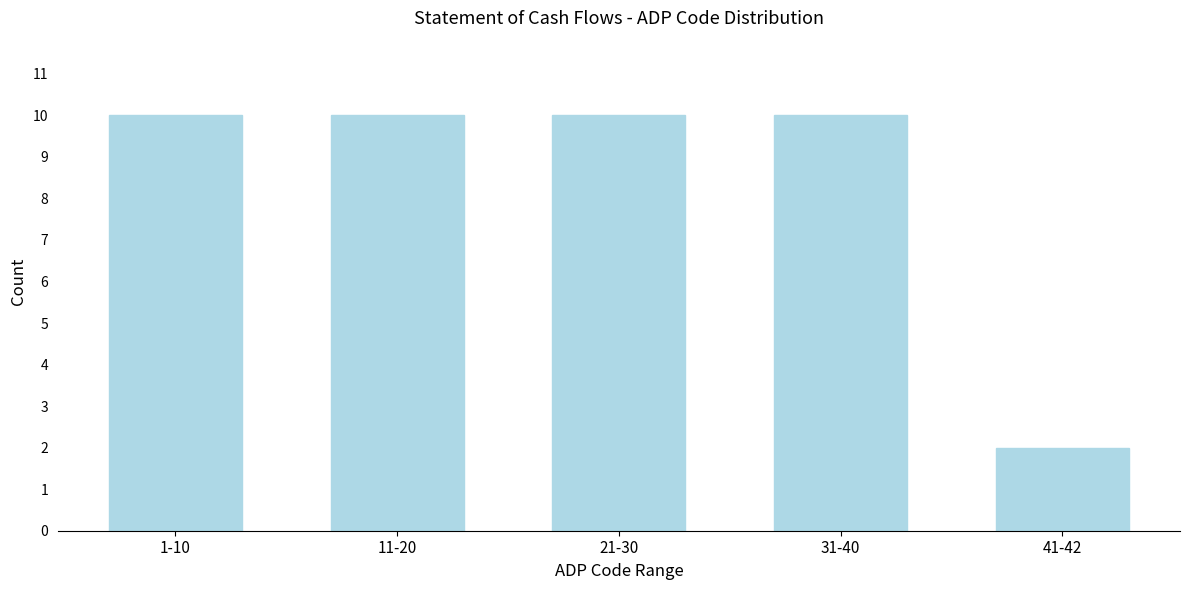

Reading left to right, list all the values displayed in this chart.

1-10=10	11-20=10	21-30=10	31-40=10	41-42=2